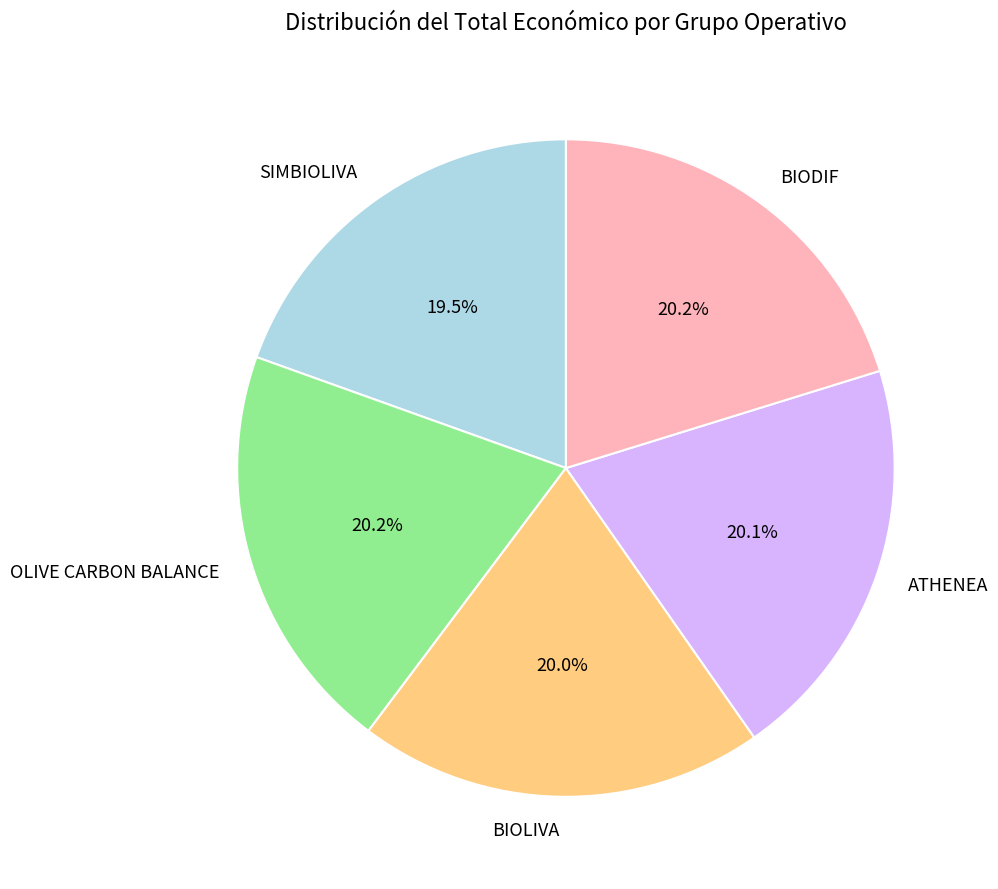

Combined, what portion of the pie is OLIVE CARBON BALANCE and BIOLIVA?

40.2%